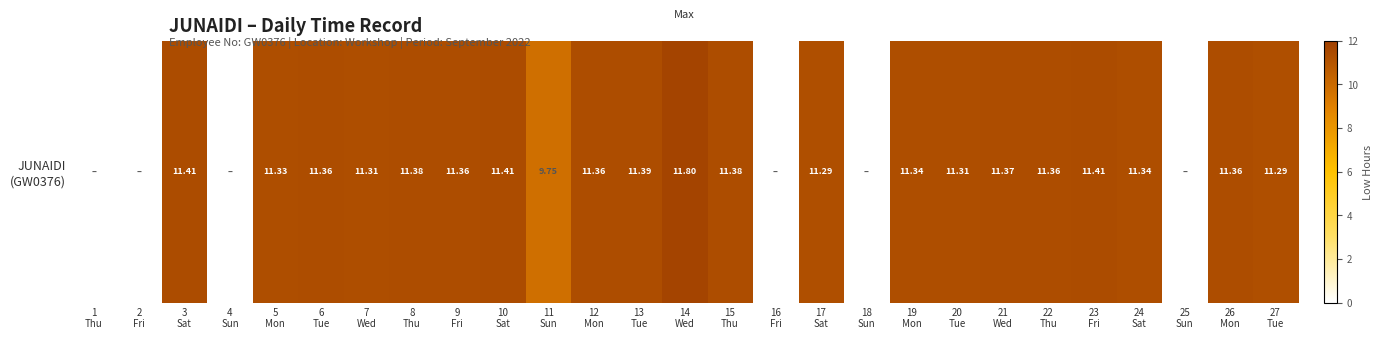

Count the number of categories in the chart.

27